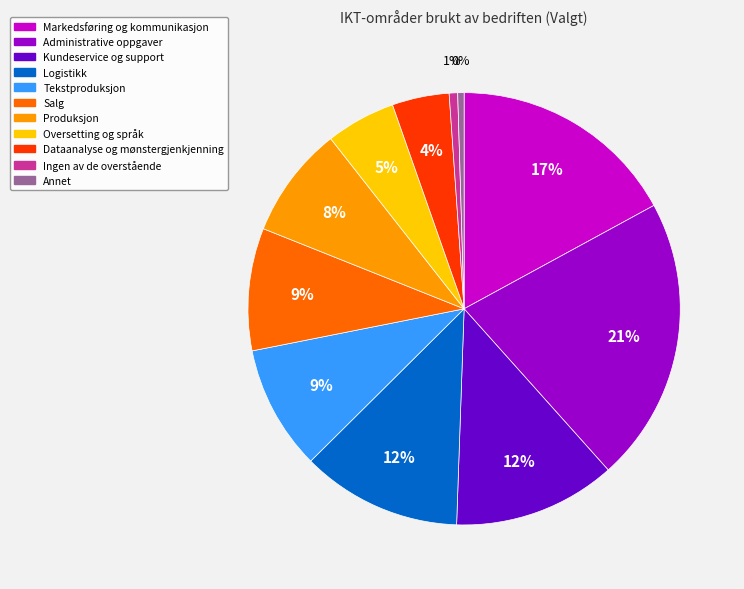

Which category has the biggest portion of the pie?

Administrative oppgaver